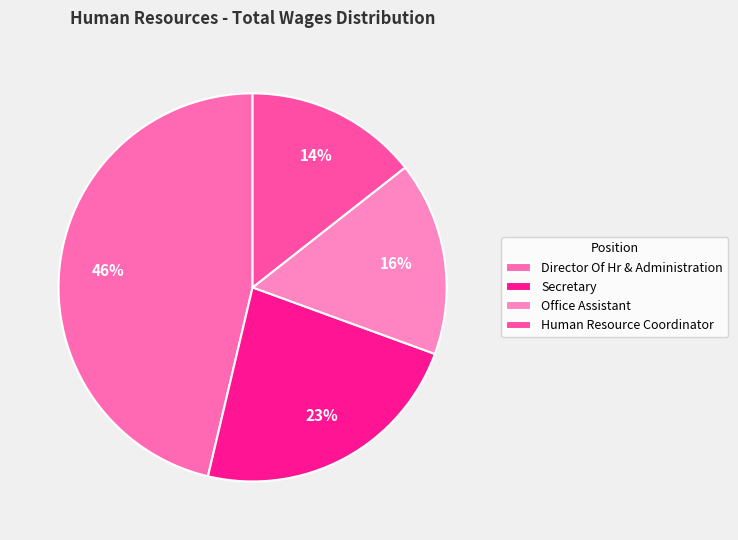

To the nearest percent, what percentage of the pie is Secretary?

23%